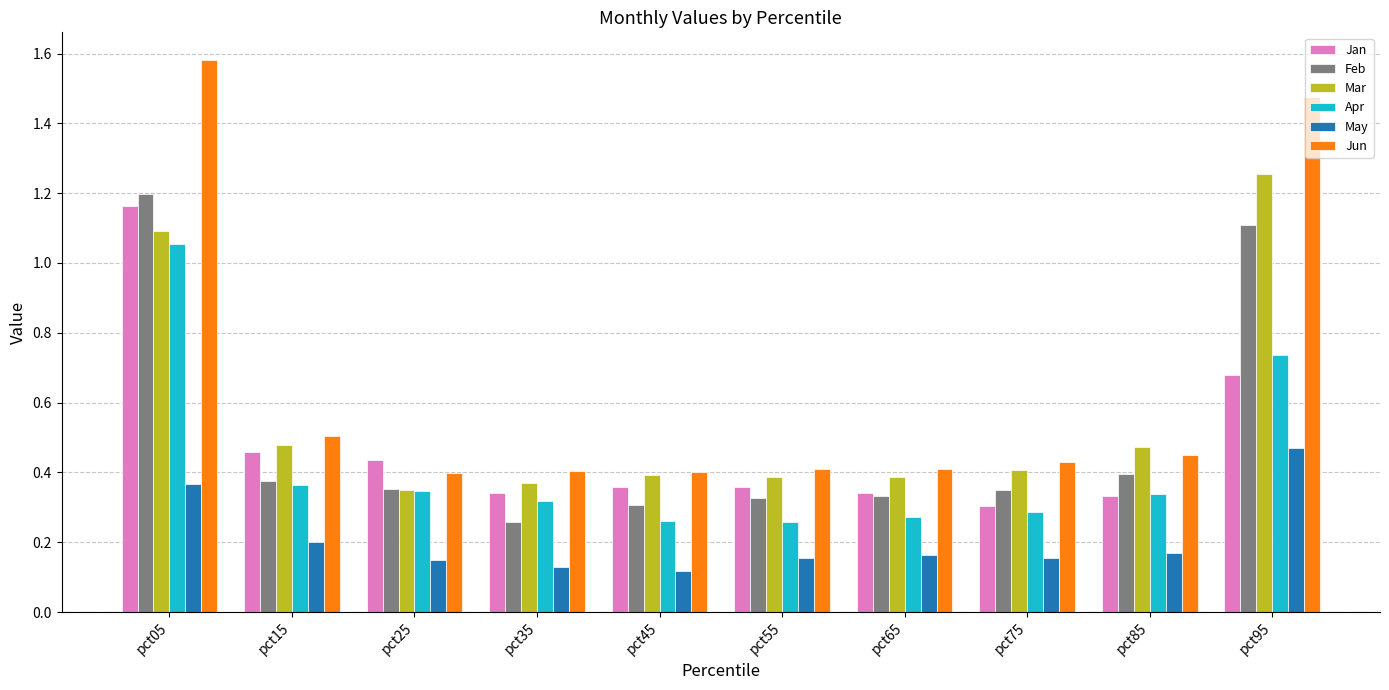

Which category has the lowest value in the Feb series?

pct35